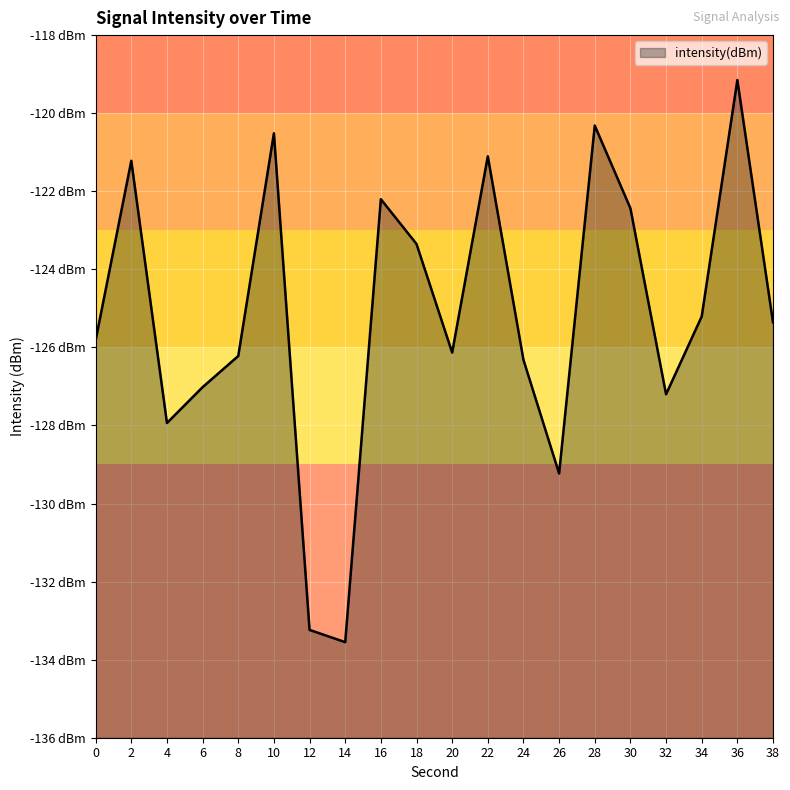

Reading left to right, list all the values displayed in this chart.

0=-125.8	2=-121.2	4=-127.9	6=-127.0	8=-126.2	10=-120.5	12=-133.2	14=-133.6	16=-122.2	18=-123.4	20=-126.1	22=-121.1	24=-126.3	26=-129.2	28=-120.3	30=-122.4	32=-127.2	34=-125.2	36=-119.2	38=-125.4